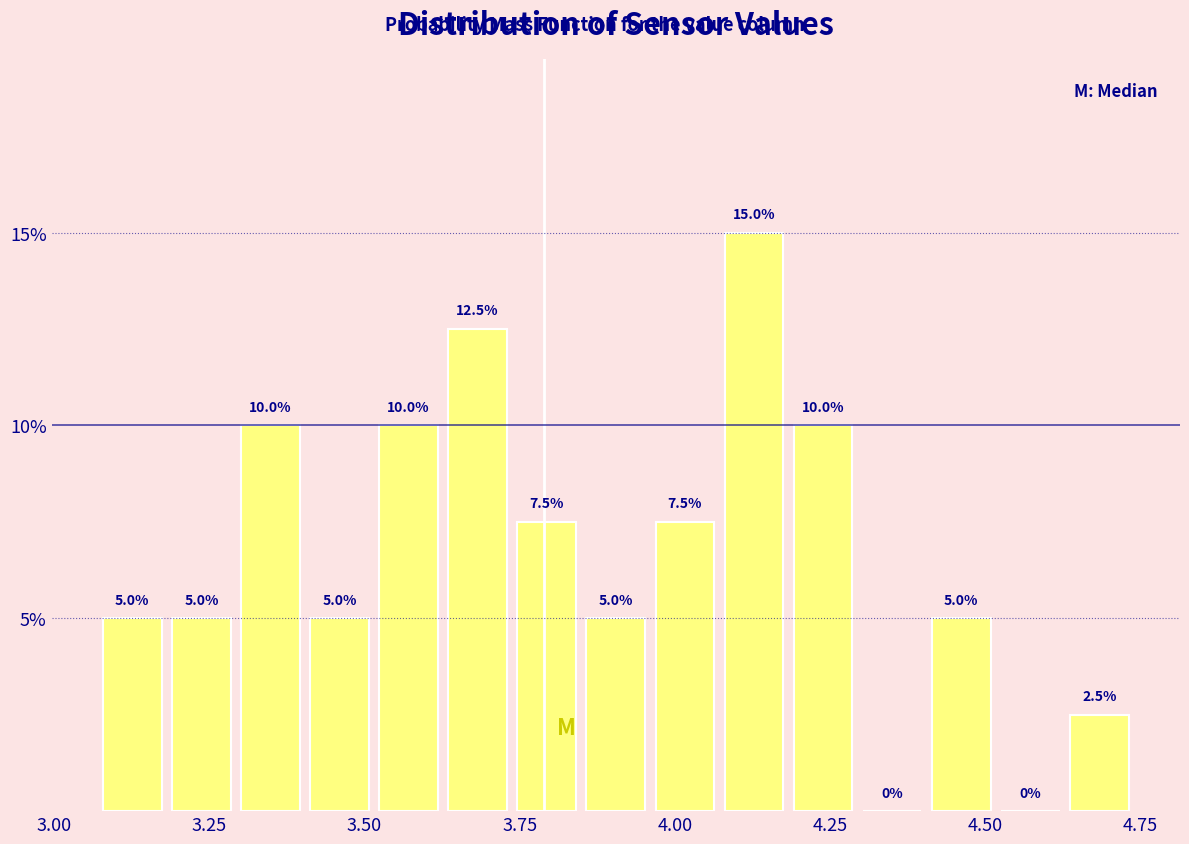

Around what value on the x-axis is the tallest bar? Give the approximate position of its centre, as read against the axis.

4.15